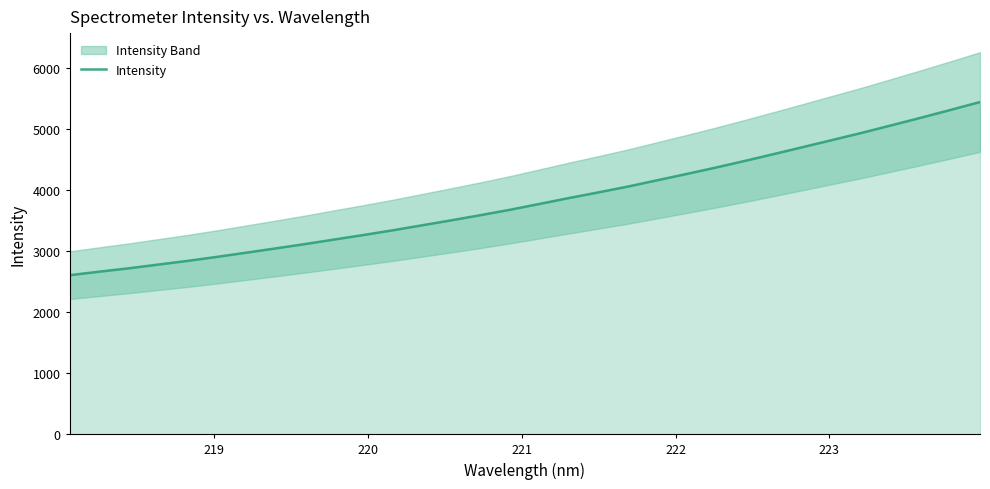

Is it true that the value at 221 is 1688.3?

False